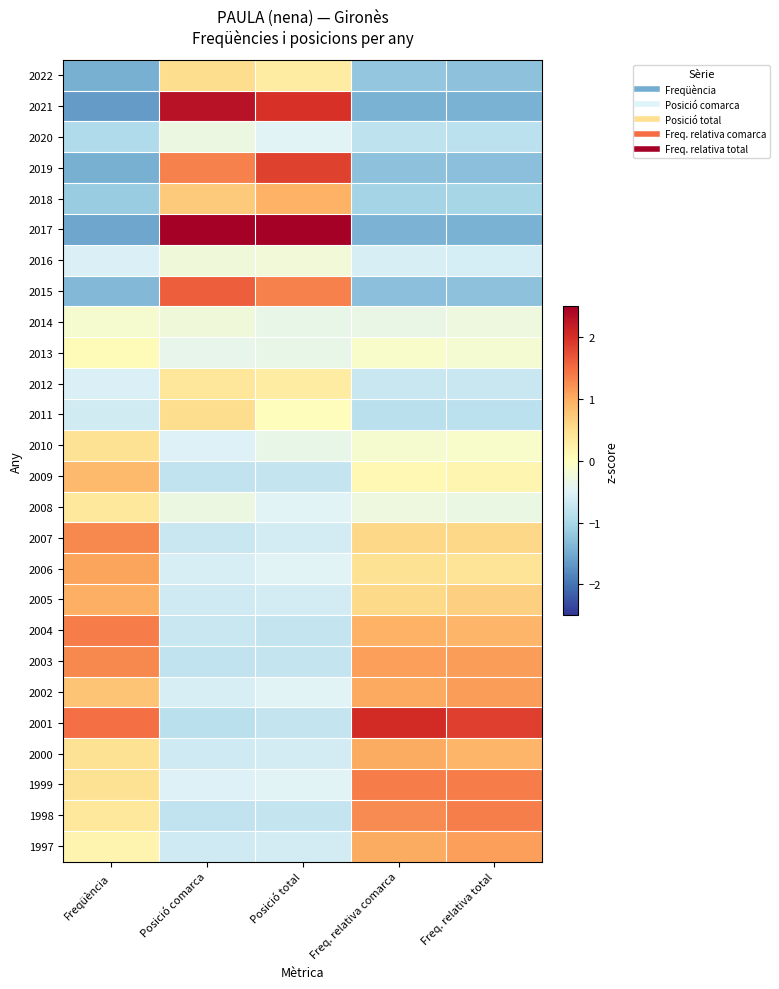

What is the difference between the highest and lowest values at Posició total?

3.9